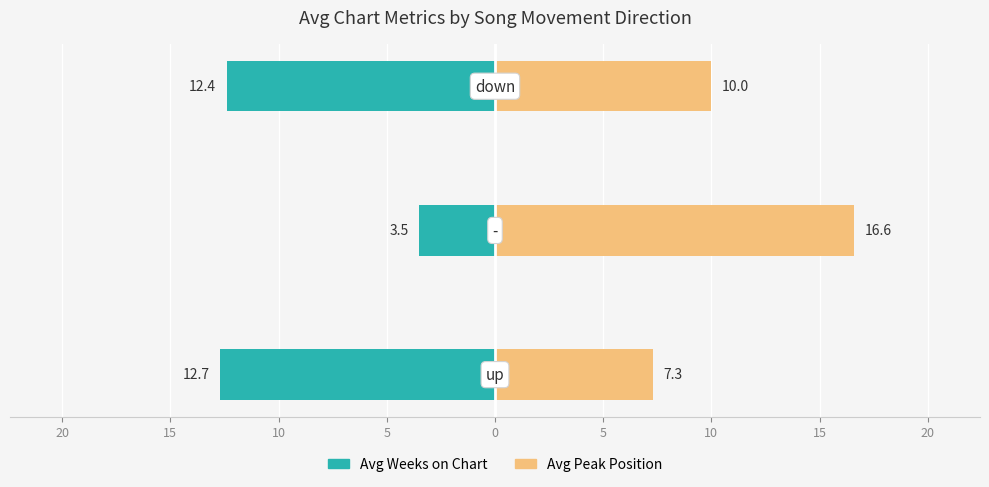

What is the sum of all Avg Peak Position values?

33.9